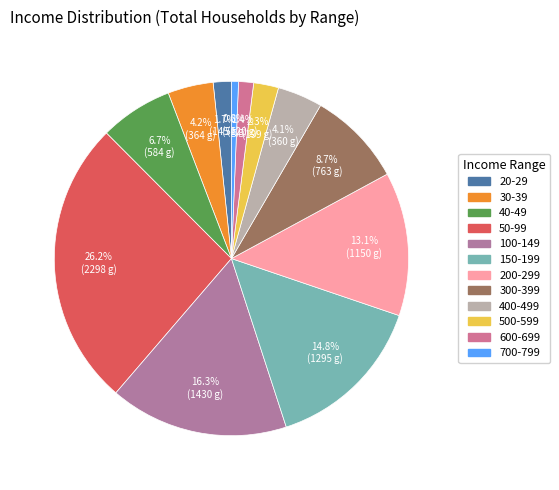

Which category has the smallest portion of the pie?

700-799